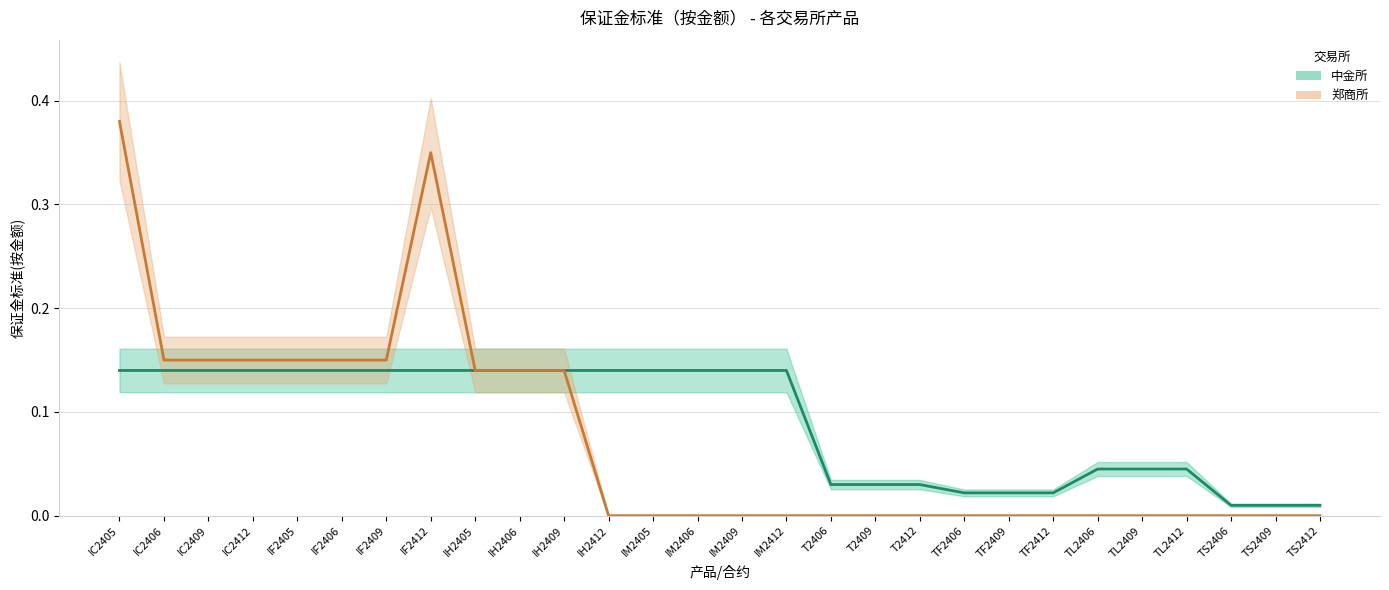

True or false: 郑商所 and 中金所 intersect in this chart.

False